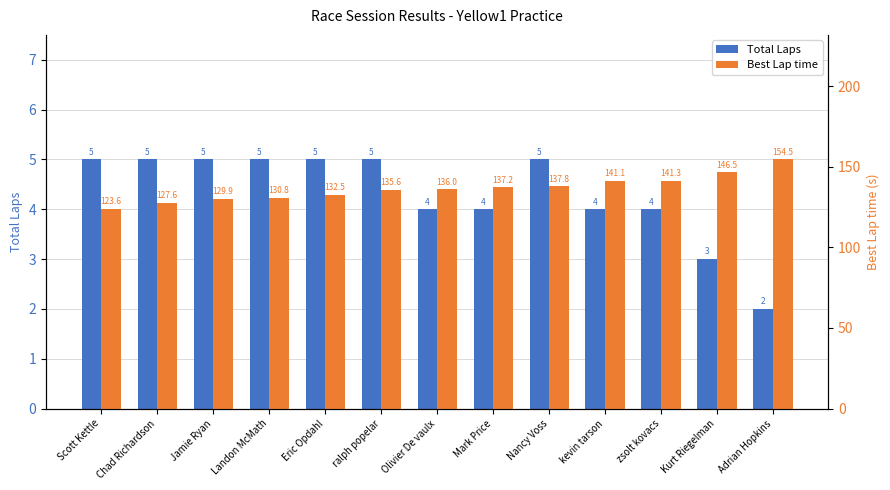

What is the approximate value of Total Laps at kevin tarson?

4.0